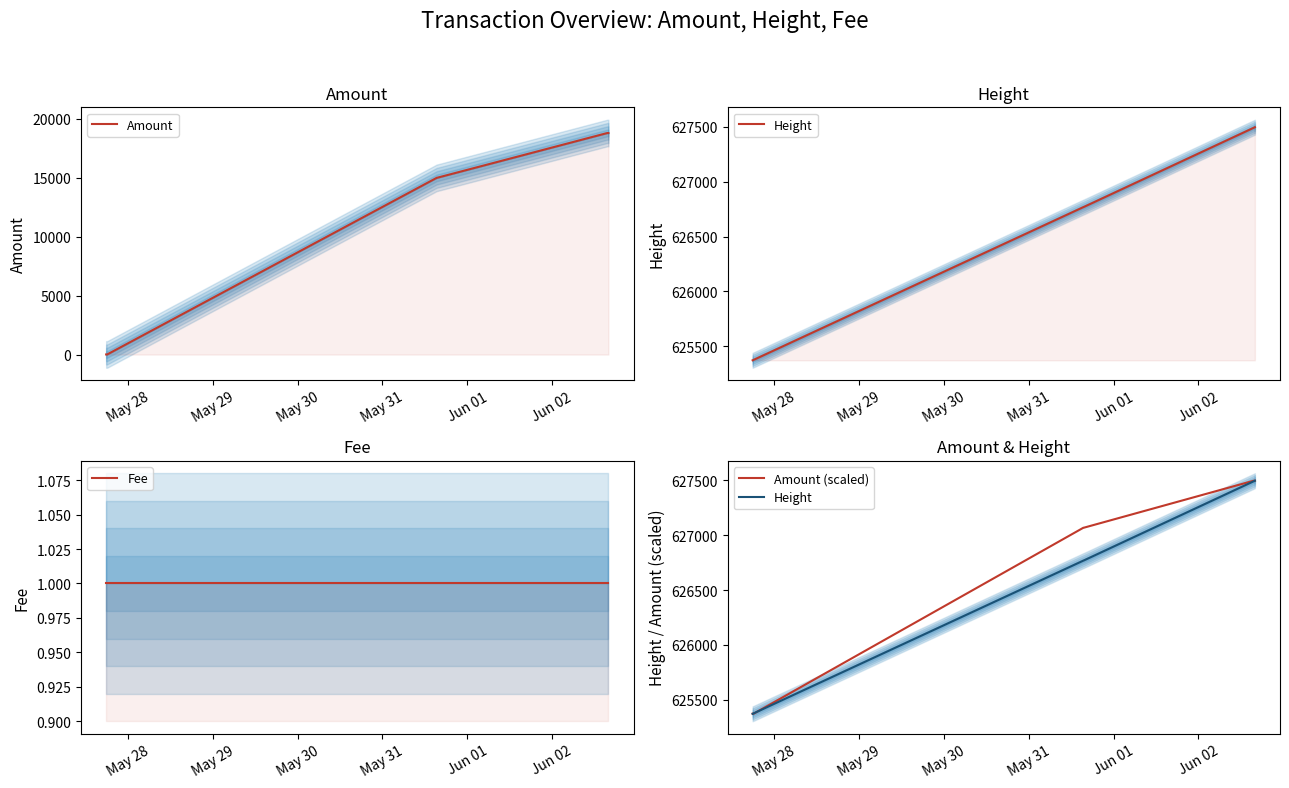

What is the difference between the maximum and minimum values in the Amount (scaled) series?

2120.1